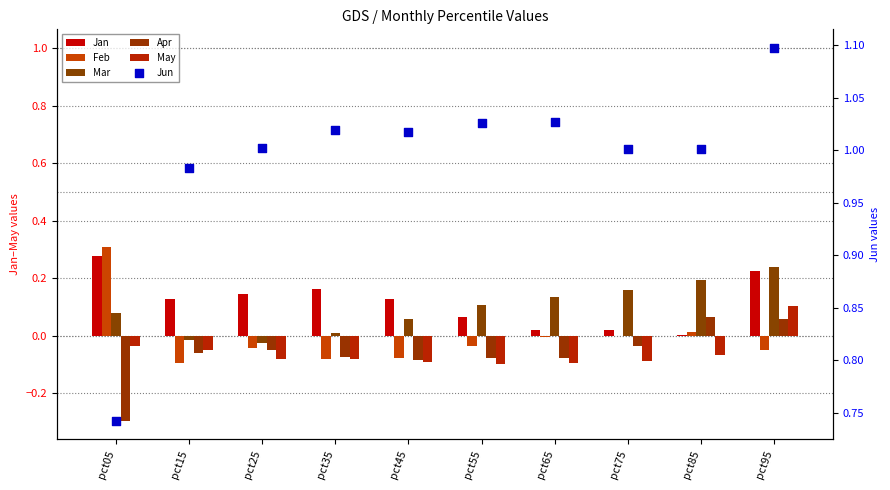

Which series contains the highest Y value?

Jun